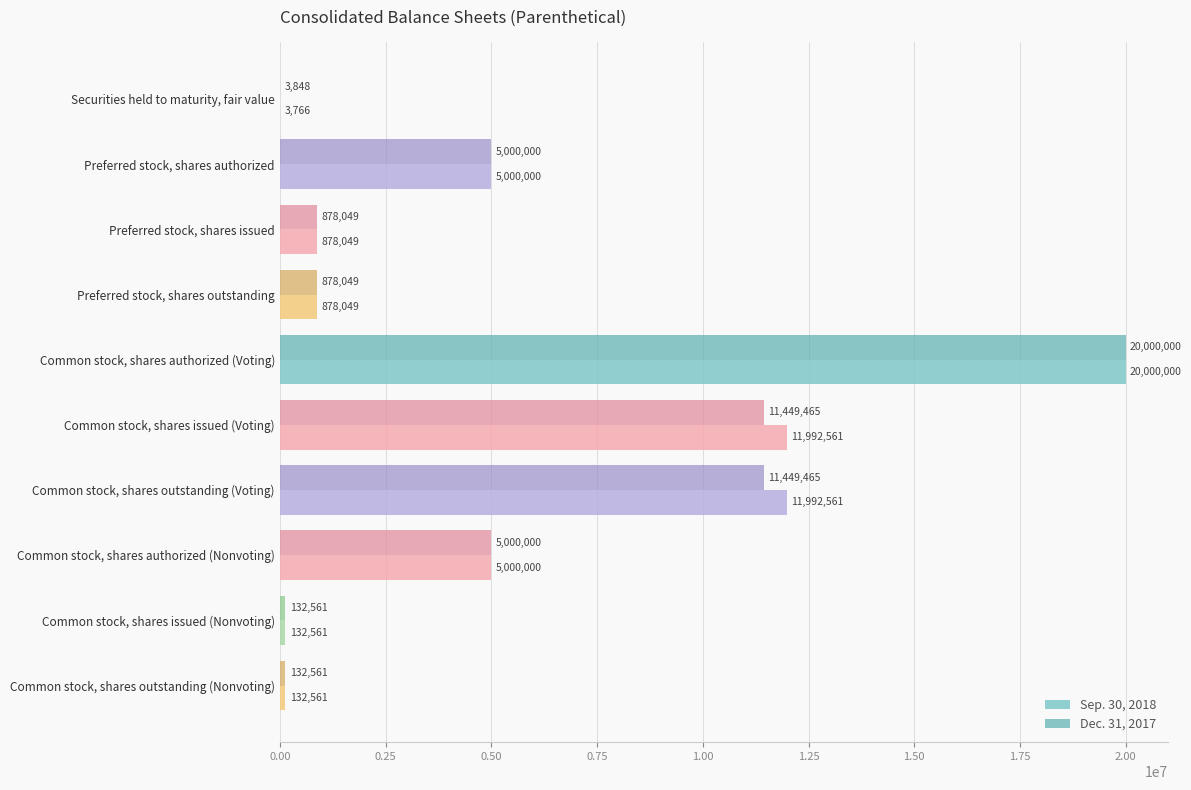

What is the sum of all Dec. 31, 2017 values?

54923998